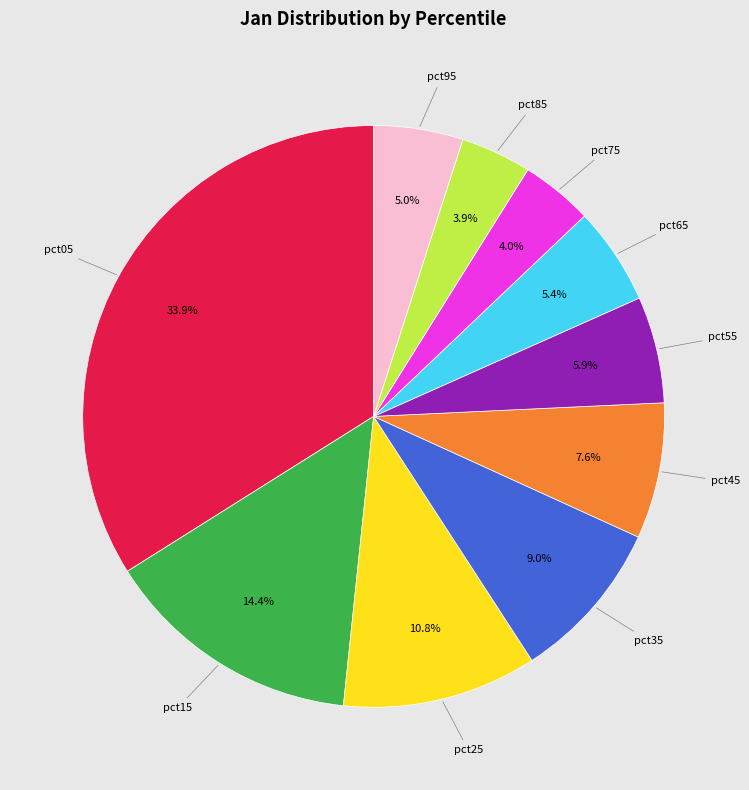

Does any single category account for the majority?

No